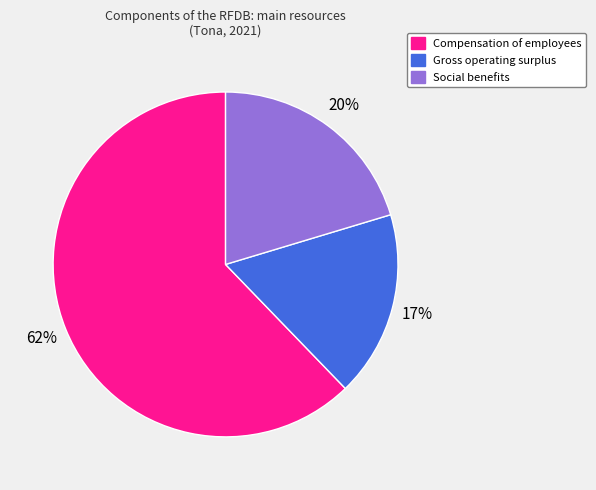

What percentage is the Social benefits slice, to the nearest percent?

20%